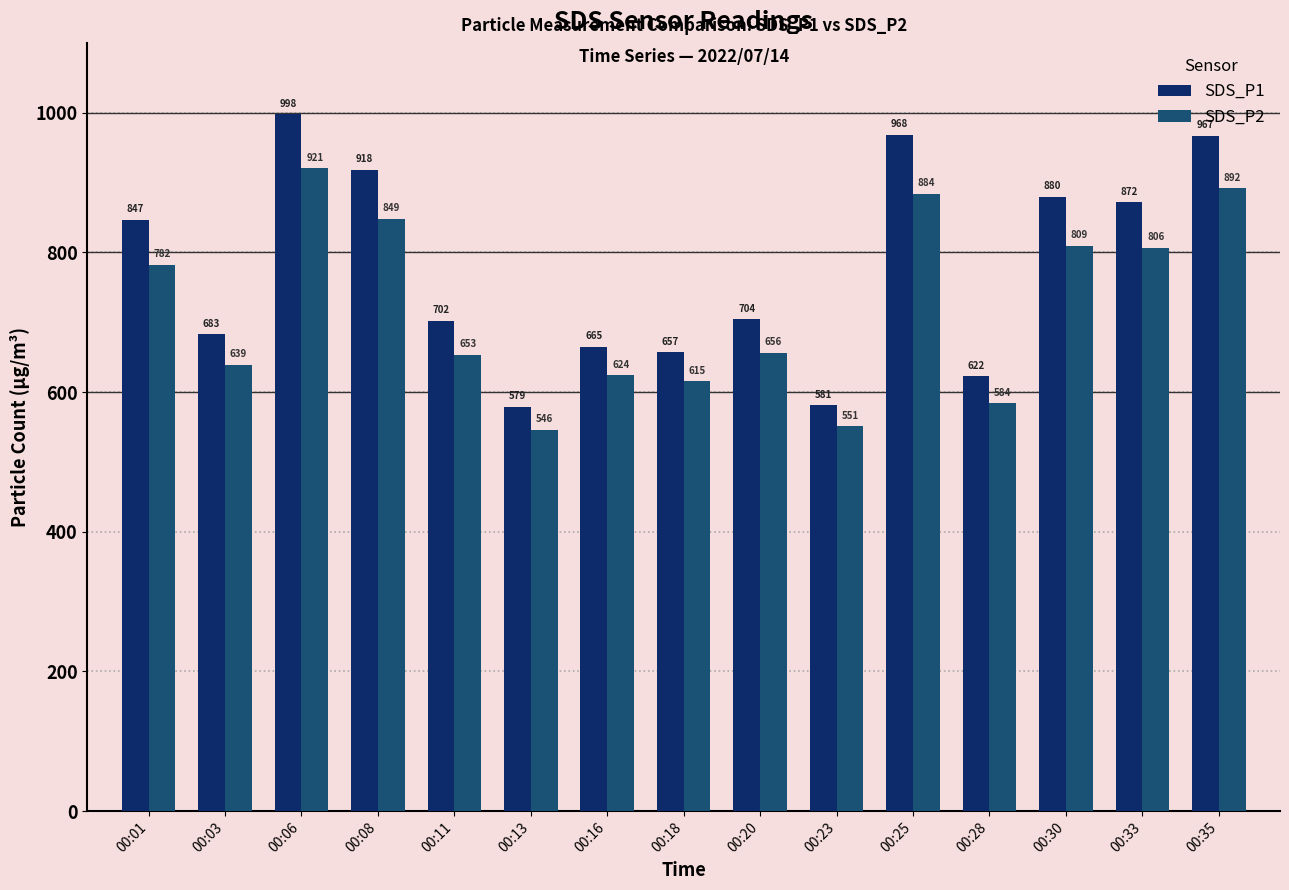

Which series has the largest total across all categories?

SDS_P1